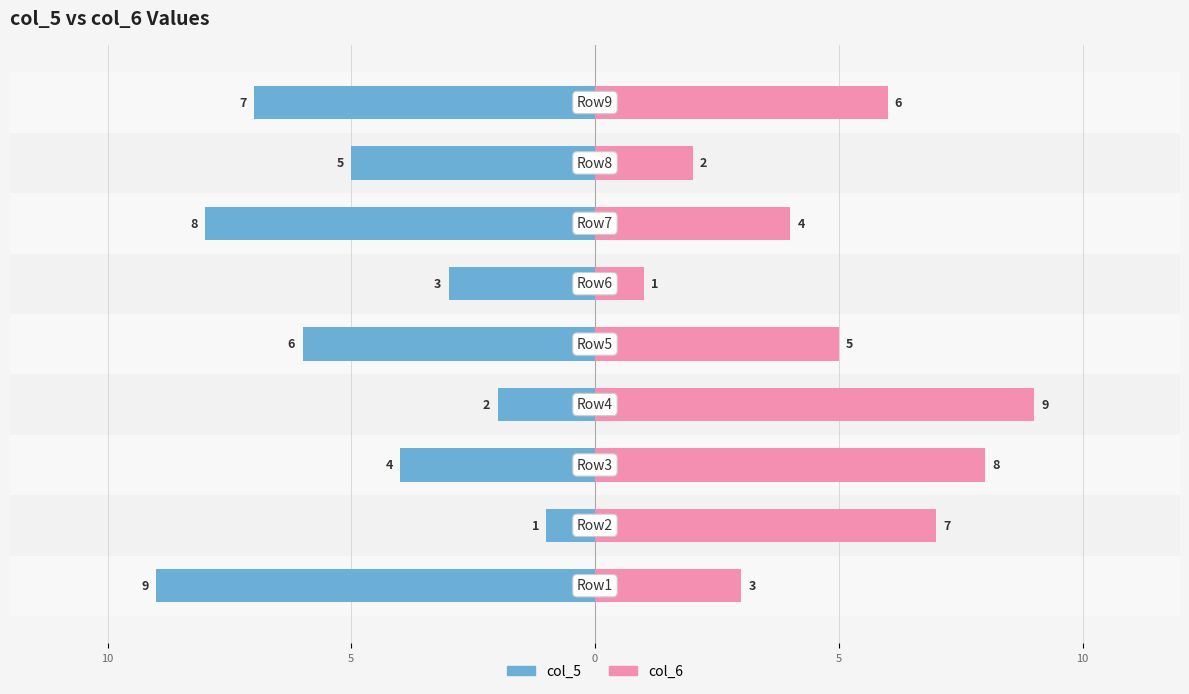

What are all the series names shown in the legend?

col_5, col_6